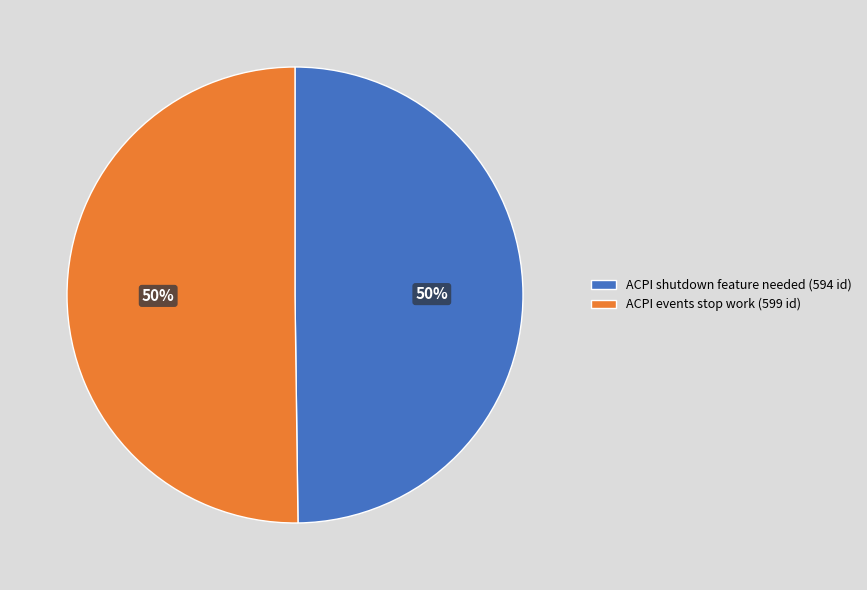

To the nearest percent, what portion does ACPI events stop work (599 id) represent?

50%